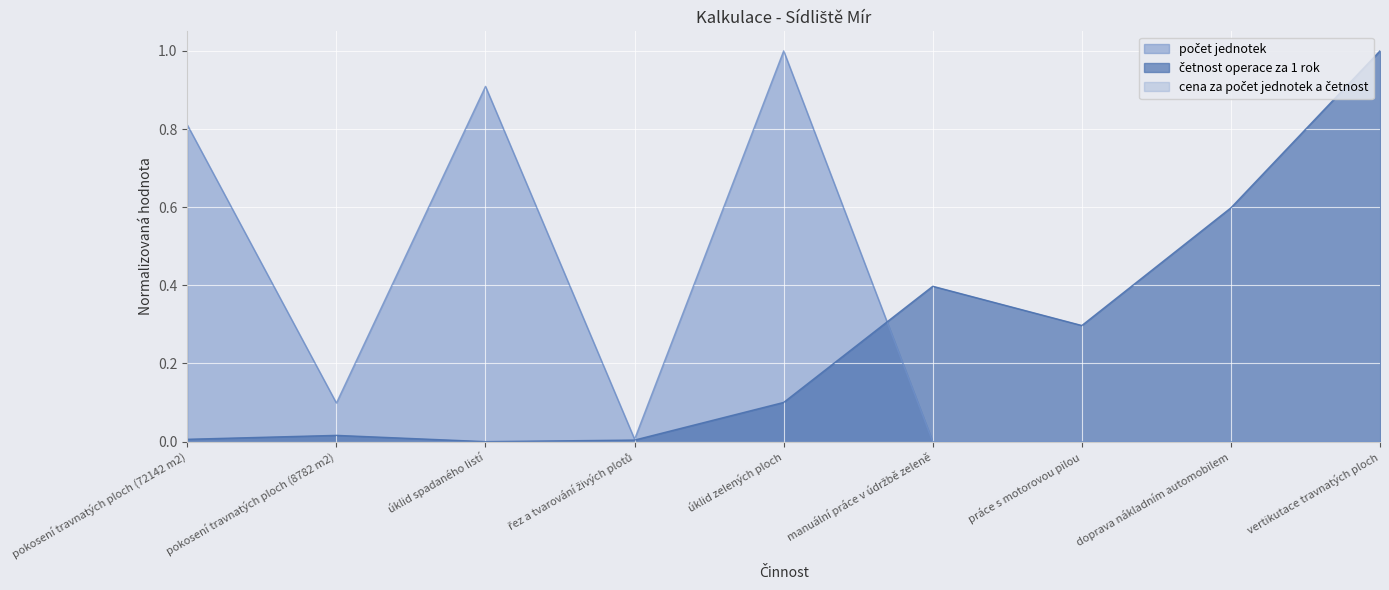

What is the label of the 8th point from the left?

doprava nákladním automobilem